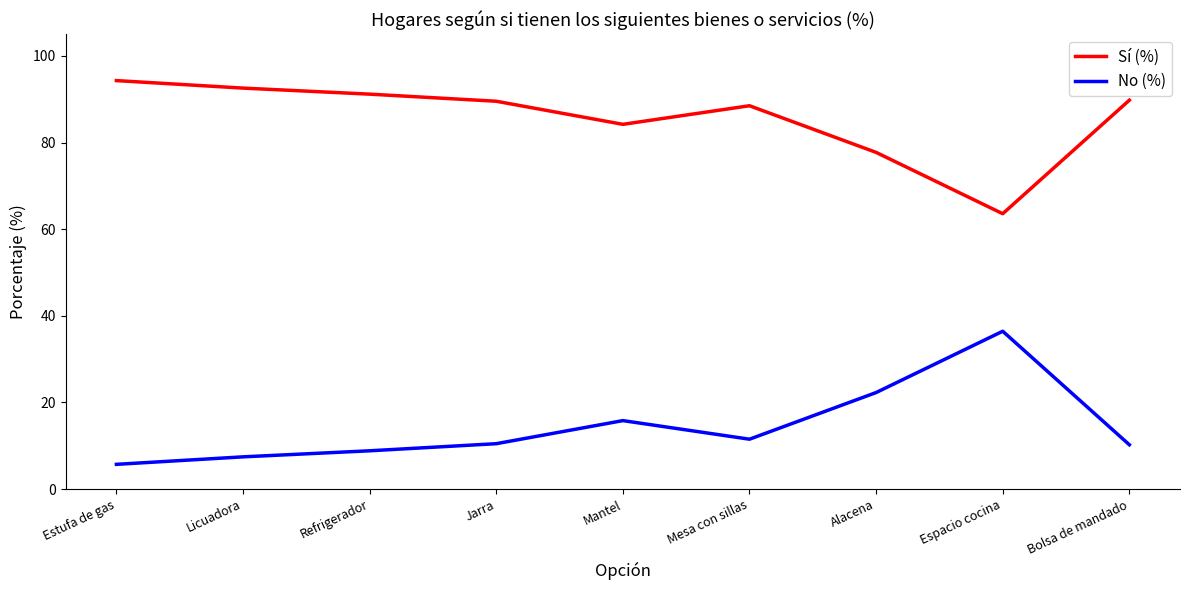

What is the difference between the maximum and minimum values in the No (%) series?

30.7